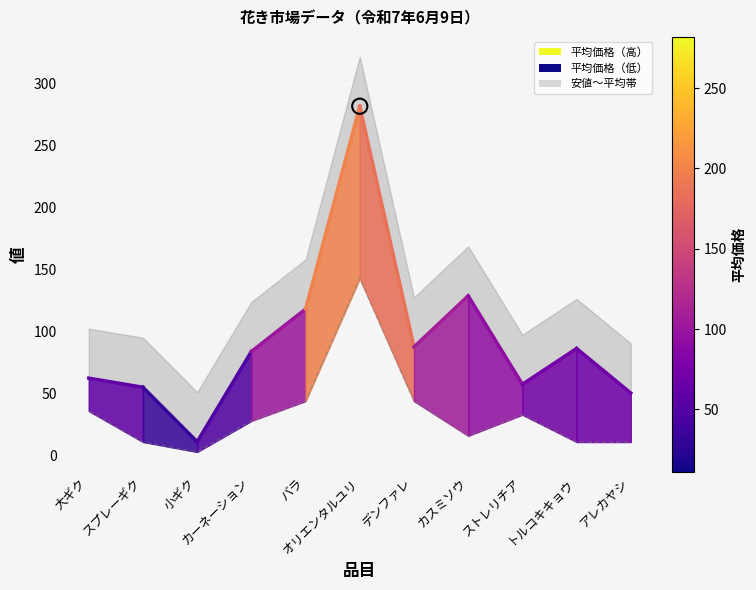

Between スプレーギク and デンファレ, which is larger?

デンファレ